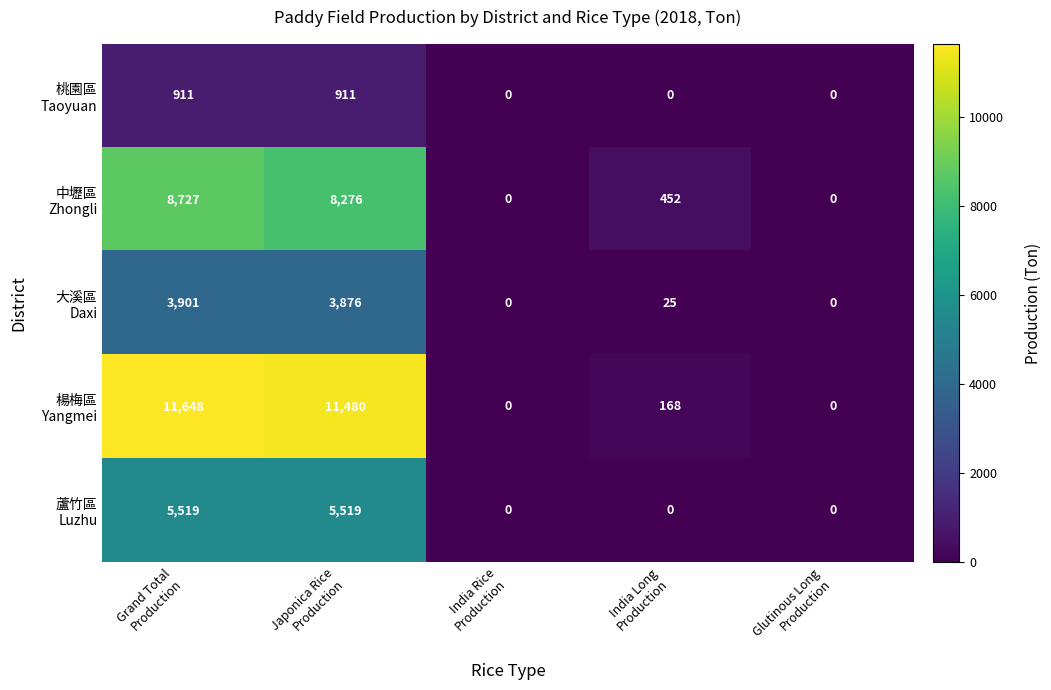

How many data points does each series have?

5